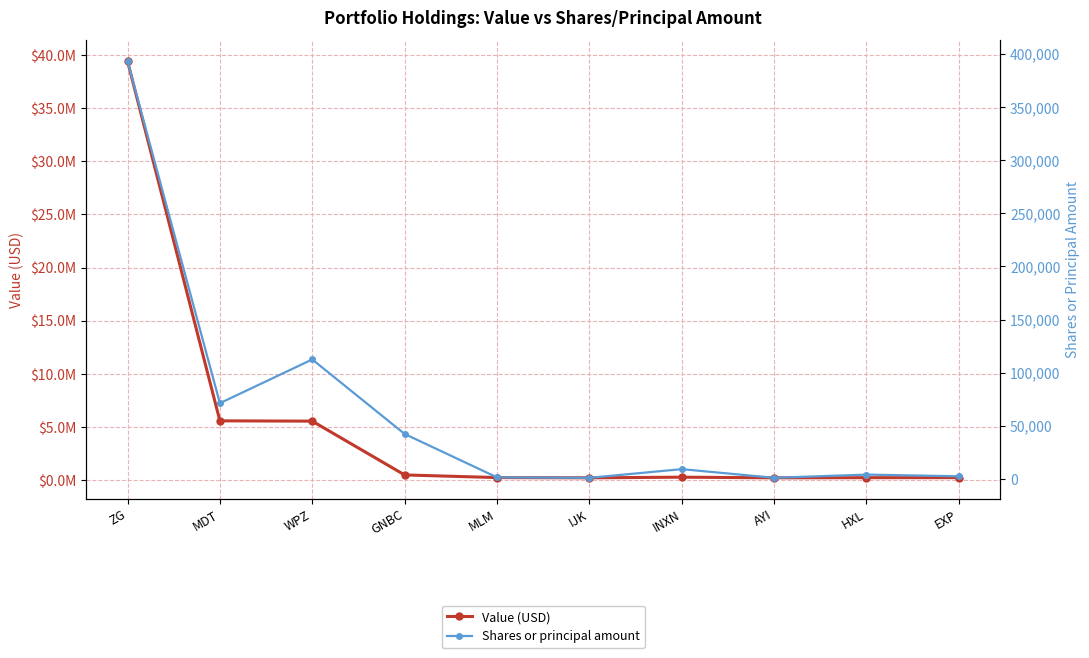

What is the lowest value of the Value (USD) series?

201000